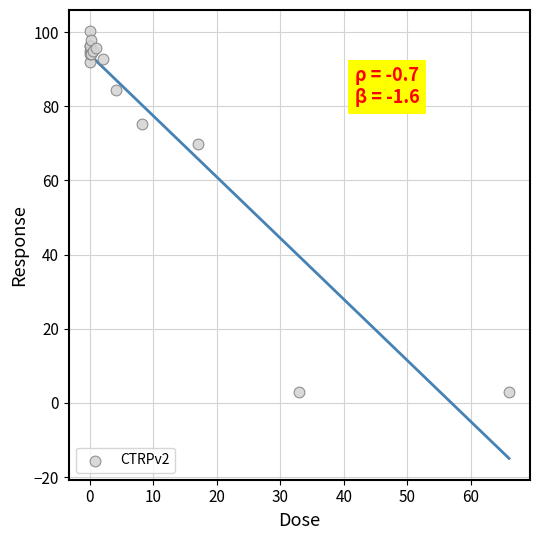

What Y value in the scatter plot is closest to 51?

69.8